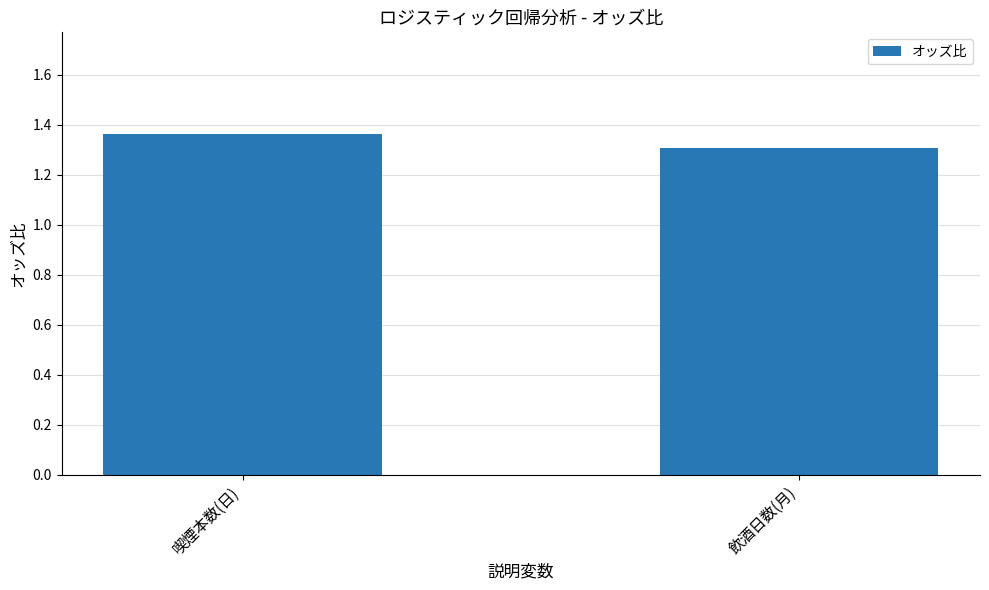

What is the ratio of the value at 喫煙本数(日) to the value at 飲酒日数(月)?

1.0